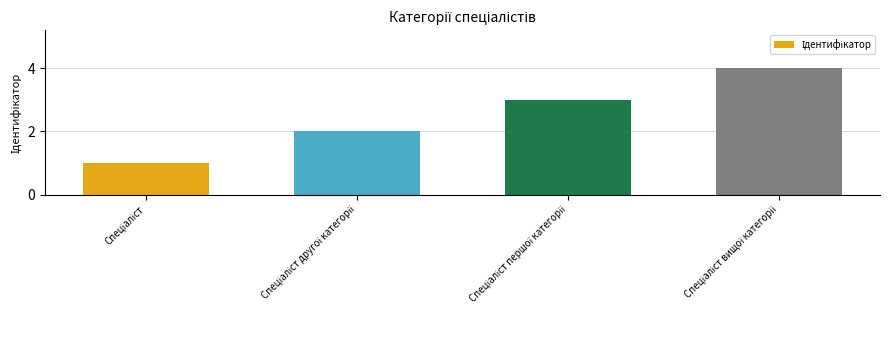

What is the minimum value shown in the chart?

1